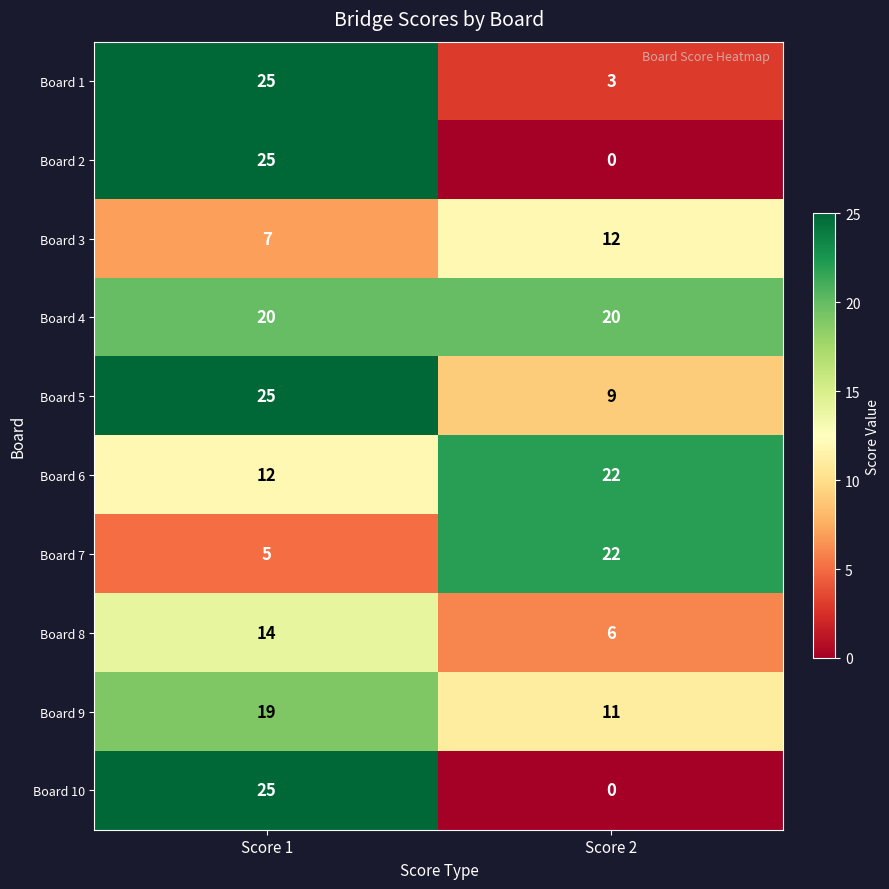

How many data points does each series have?

2